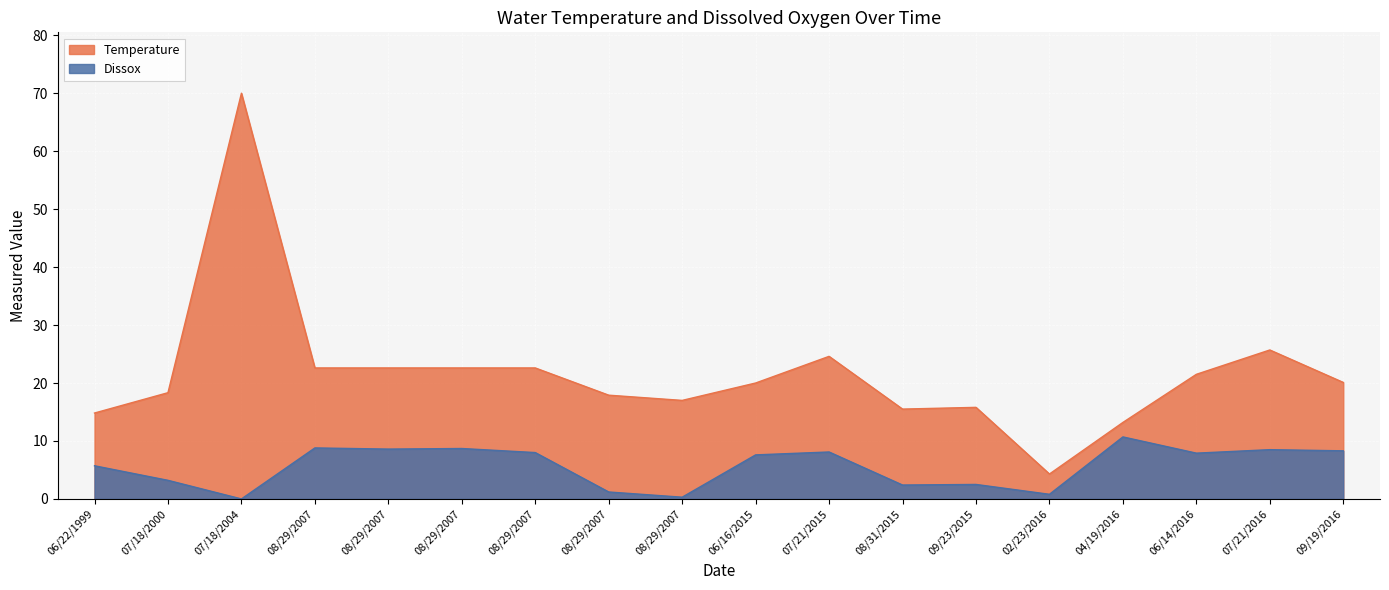

Rank the series by their maximum value, from lowest to highest.

Dissox, Temperature